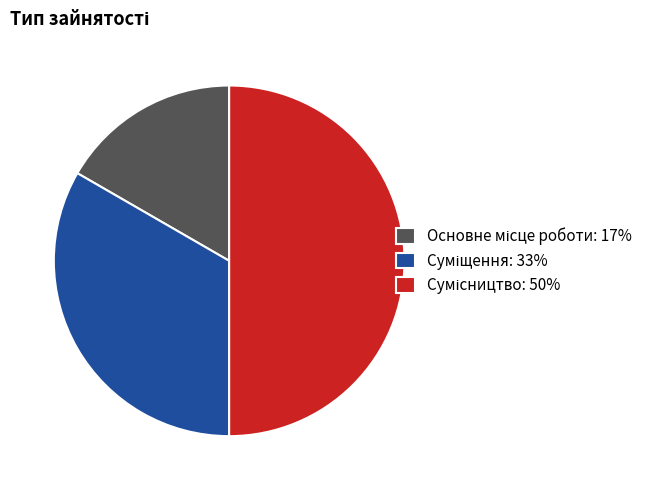

To the nearest percent, what portion does Основне місце роботи represent?

17%